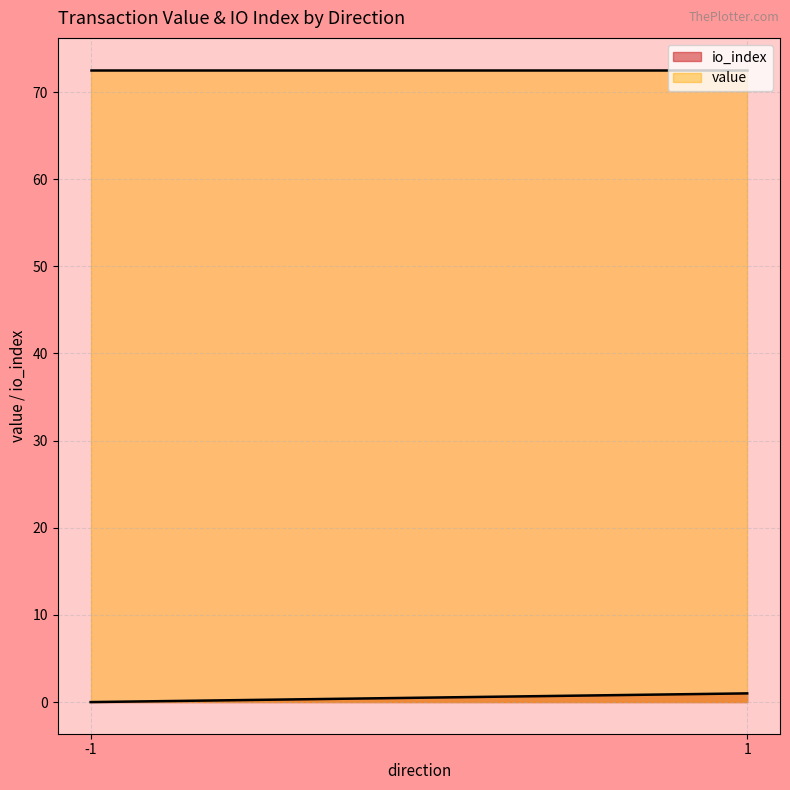

True or false: value has more than 0 points higher than both neighbors.

False